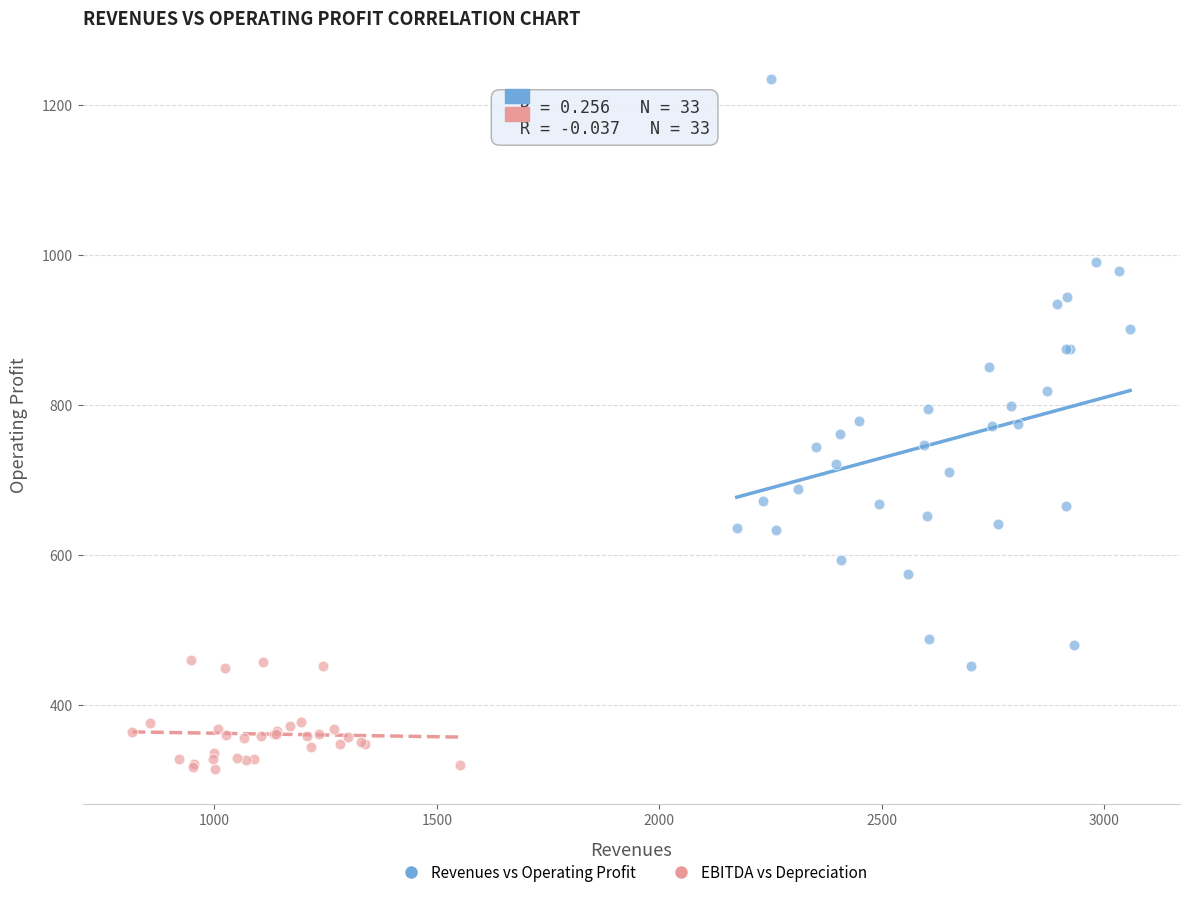

Which series reaches the minimum Y coordinate?

EBITDA vs Depreciation